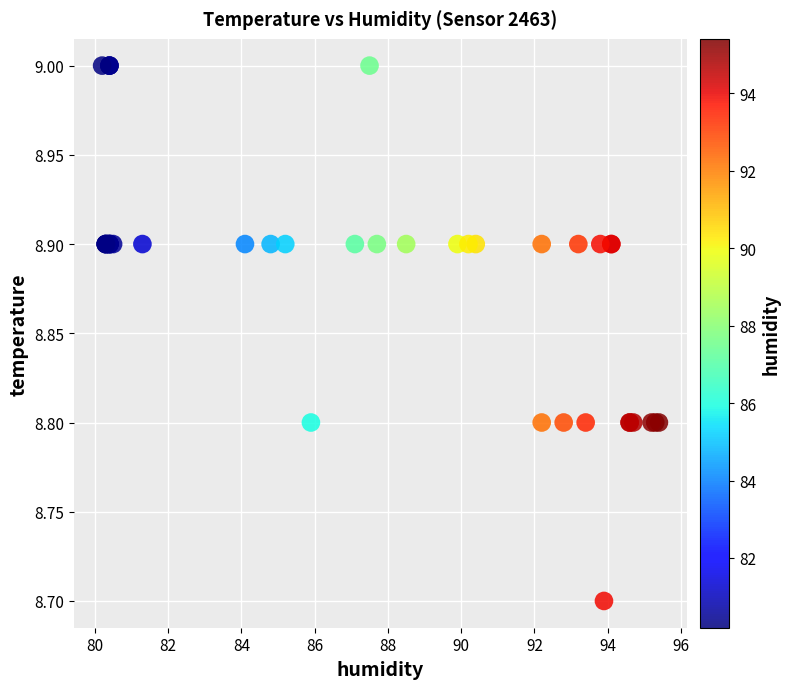

What Y value in the scatter plot is closest to 8?

8.7